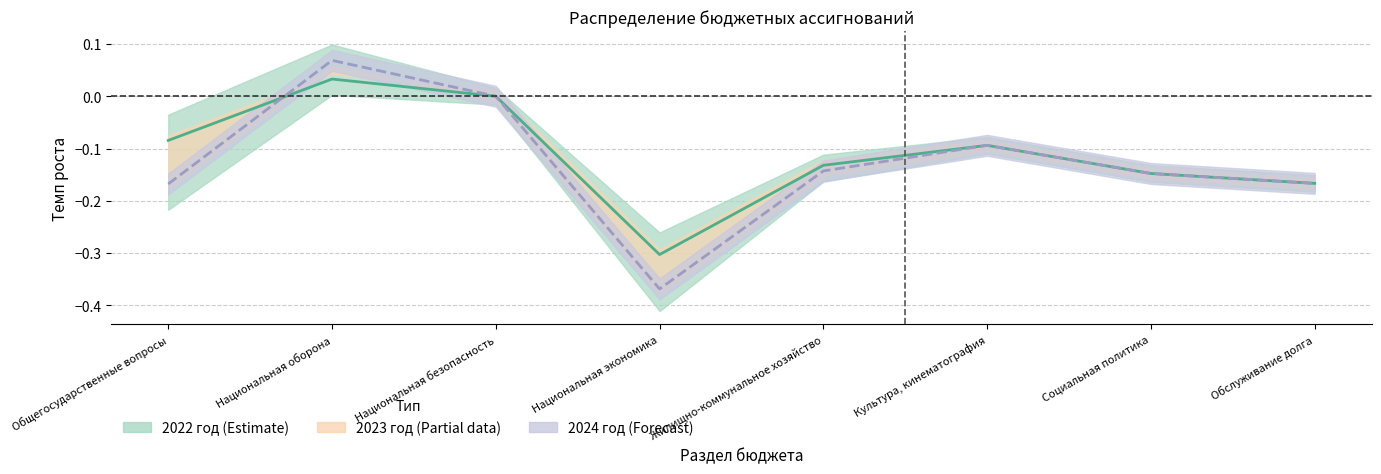

How many positive values are there?

1